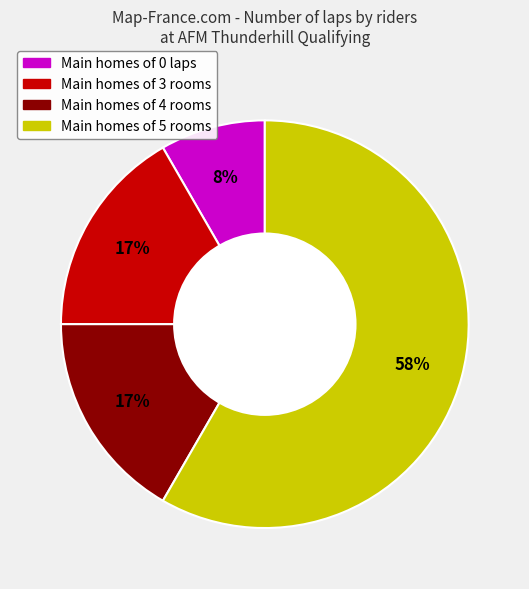

Count the number of slices in the pie.

4